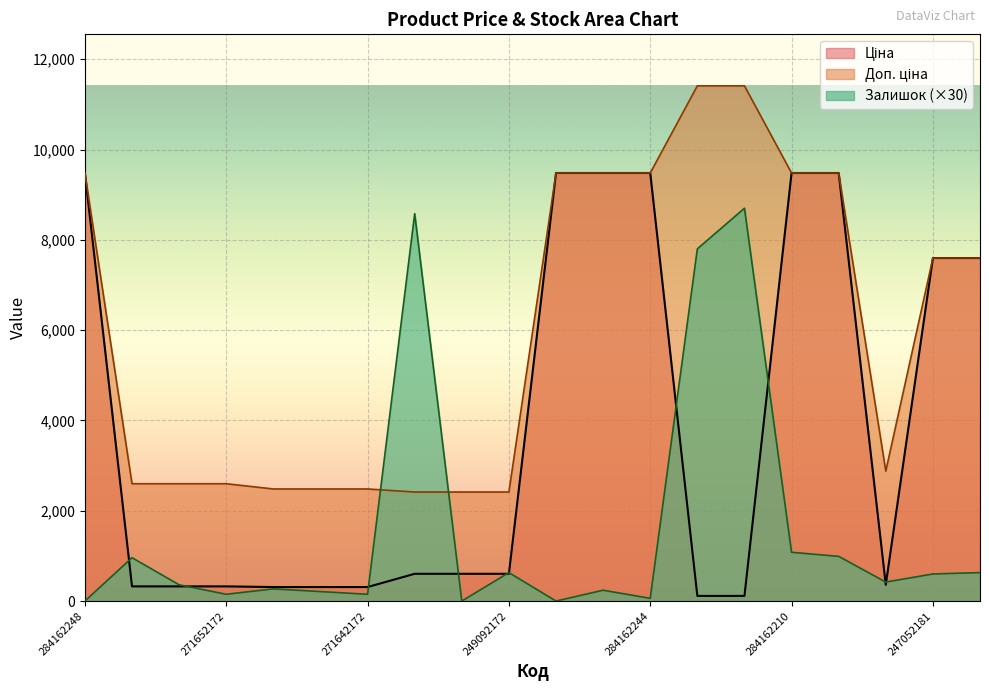

True or false: Доп. ціна has a value of 13226.1 at 247052181.

False